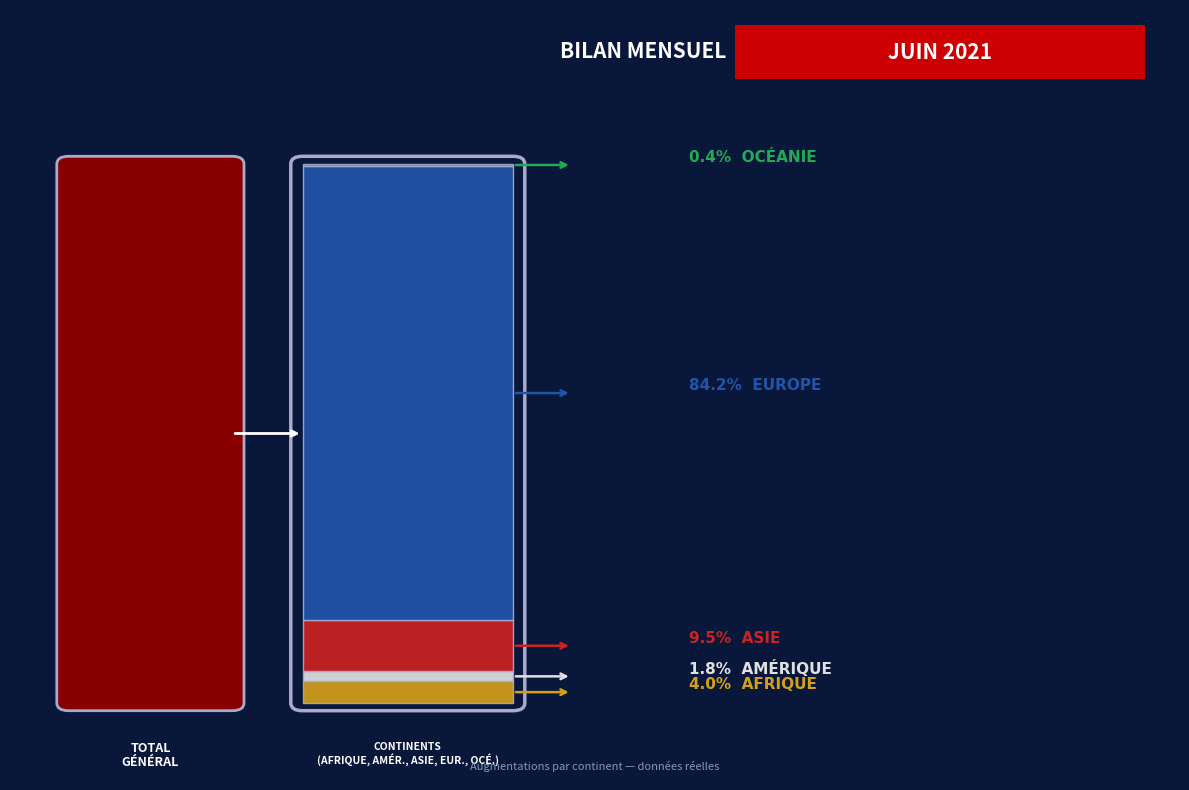

Rank the categories by value from highest to lowest.

Europe, Asie, Afrique, Amérique, Océanie